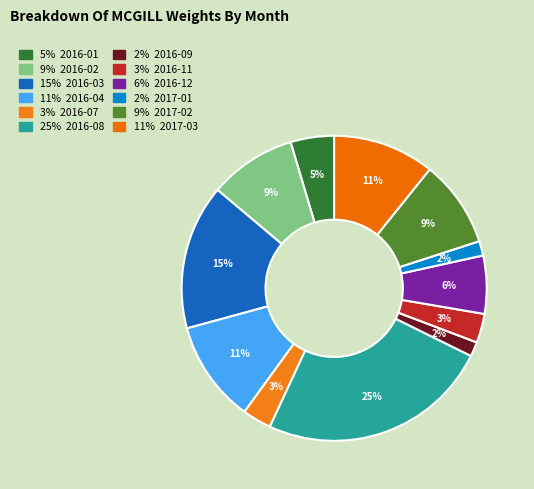

How many slices are in this pie chart?

12